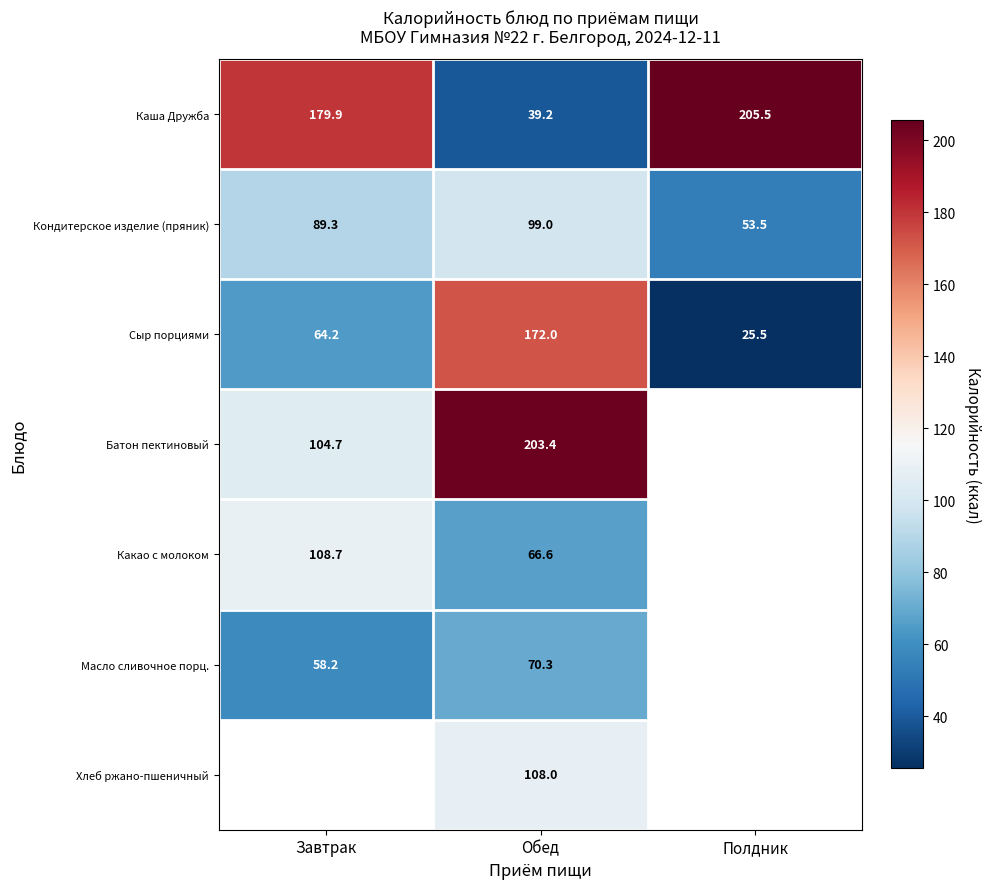

The value of Сыр порциями at Полдник is 39.3. True or false?

False